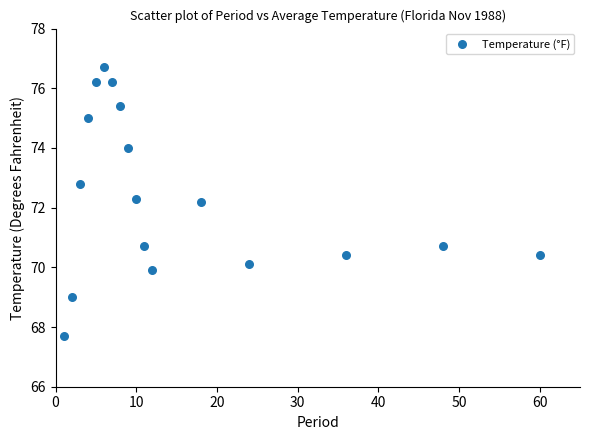

What is the range of Y values (max minus min)?

9.0